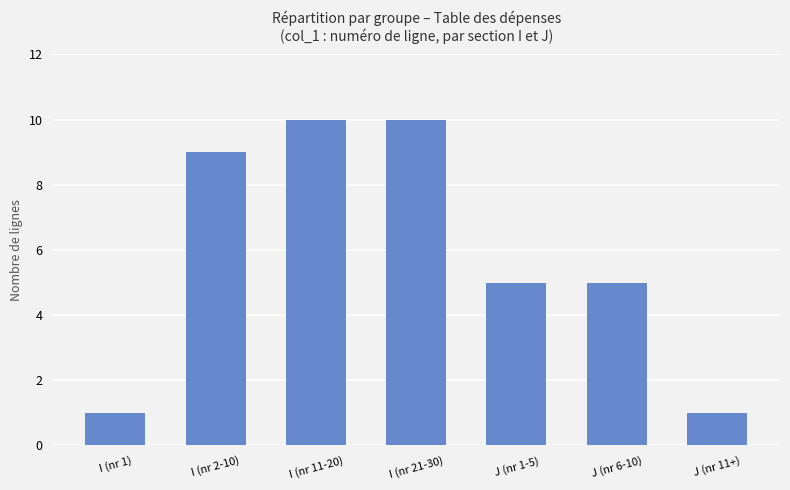

Count the values in the range 1 to 10.

7